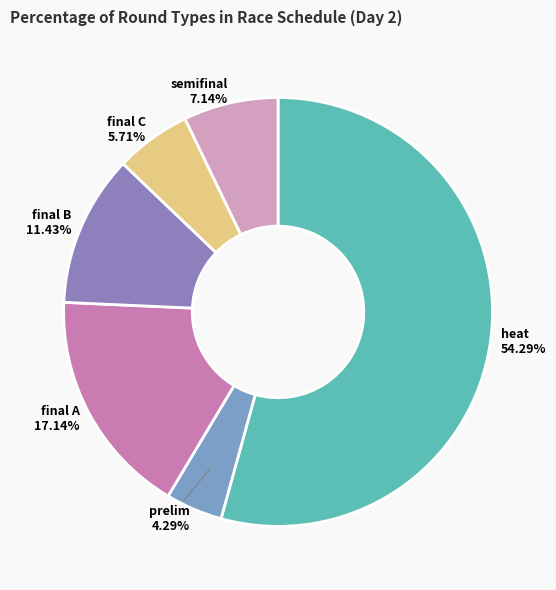

Is there a majority slice in this chart?

Yes